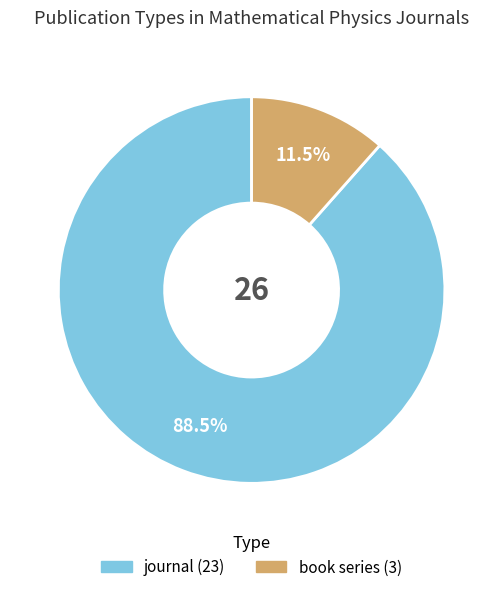

Combined, what portion of the pie is book series and journal?

100.0%